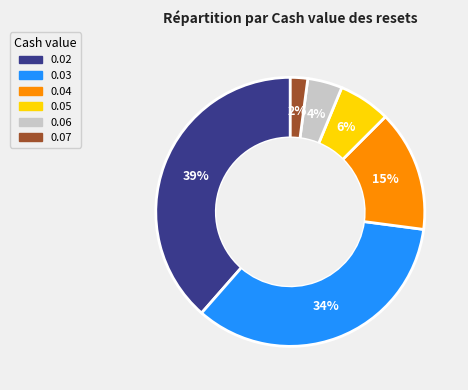

True or false: 0.03 accounts for 29% of the total.

False